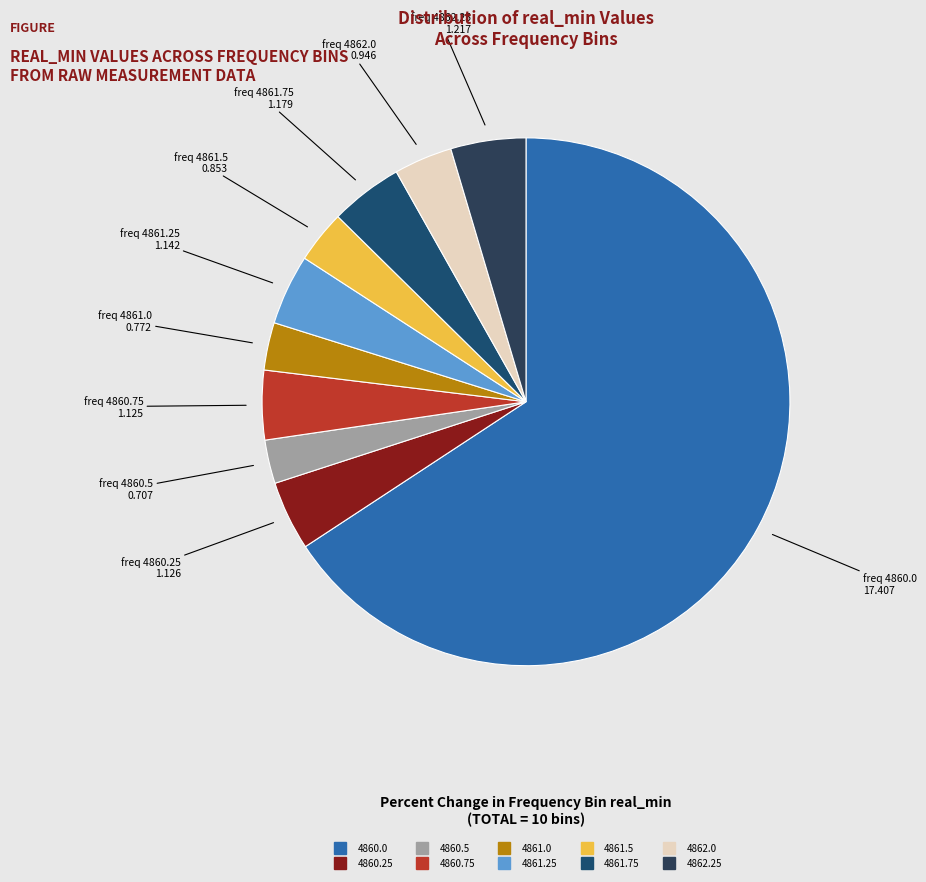

What is the change in value from 4860.5 to 4861.5?

+0.1